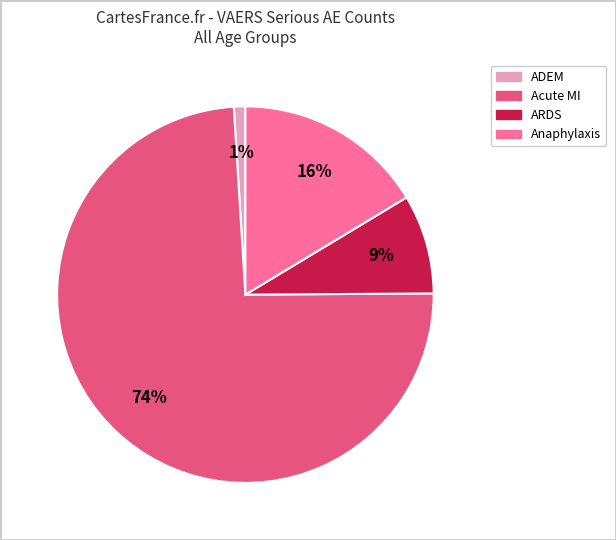

How many slices are in this pie chart?

4